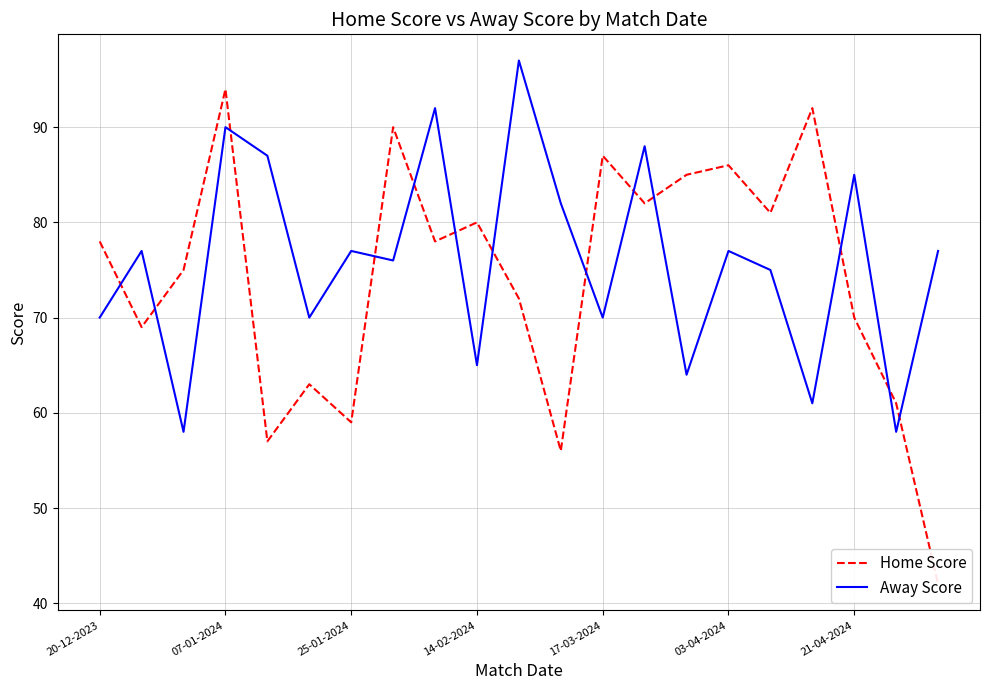

What are all the series names shown in the legend?

Home Score, Away Score